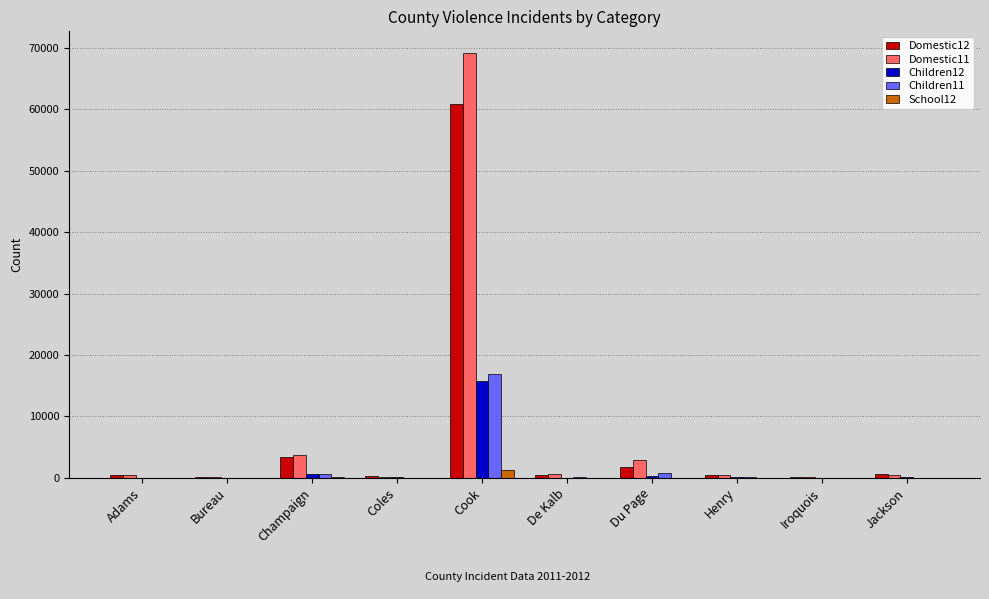

At which category is the sum across all series the highest?

Cook